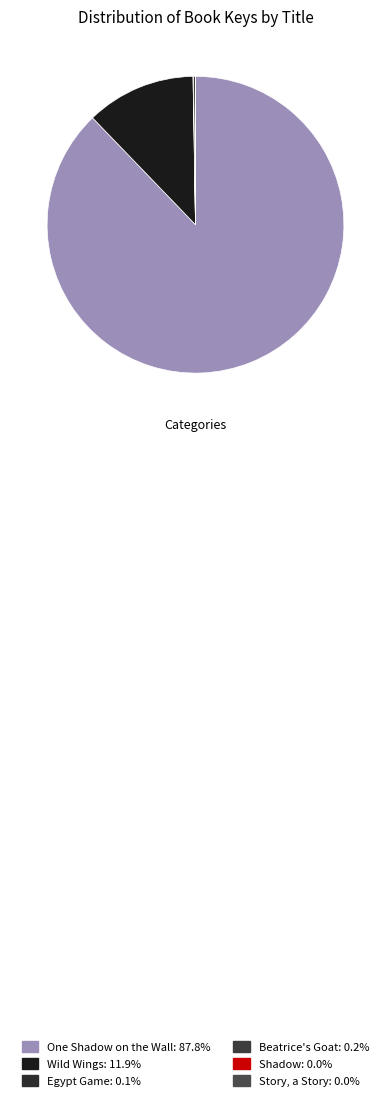

What percentage is the Wild Wings slice, to the nearest percent?

12%